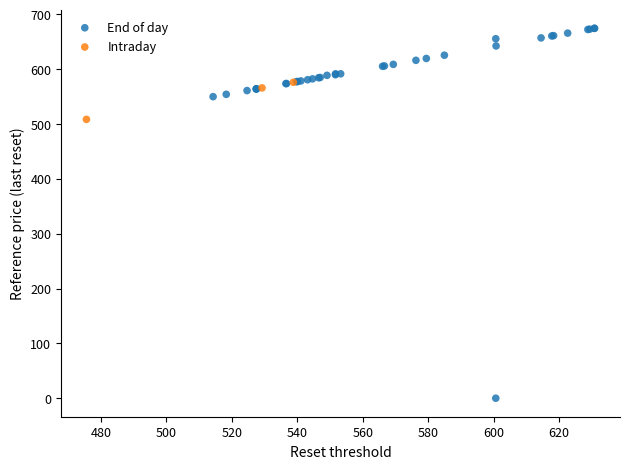

Which series reaches the maximum Y coordinate?

End of day